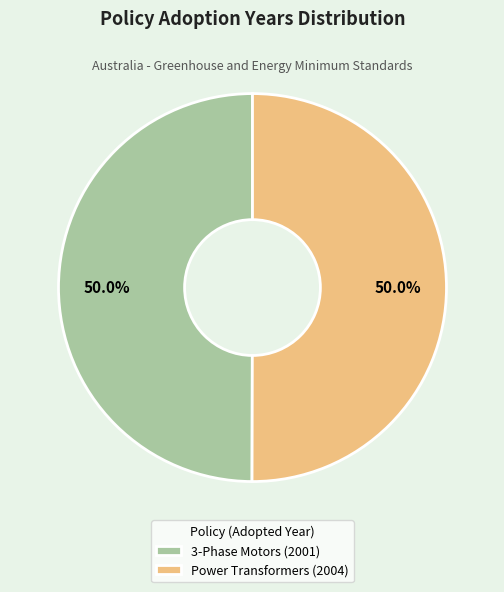

True or false: 3-Phase Motors (2001) accounts for 50% of the total.

True